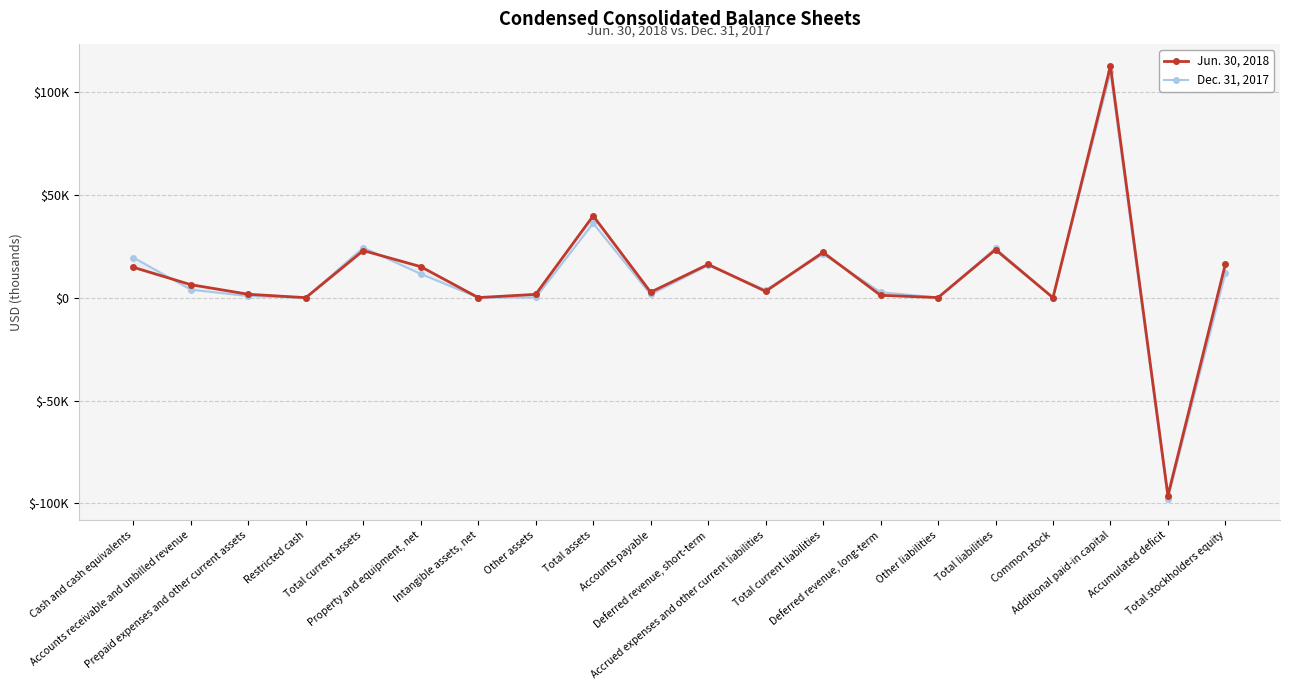

What is the difference between the highest and lowest values at Total stockholders equity?

4271